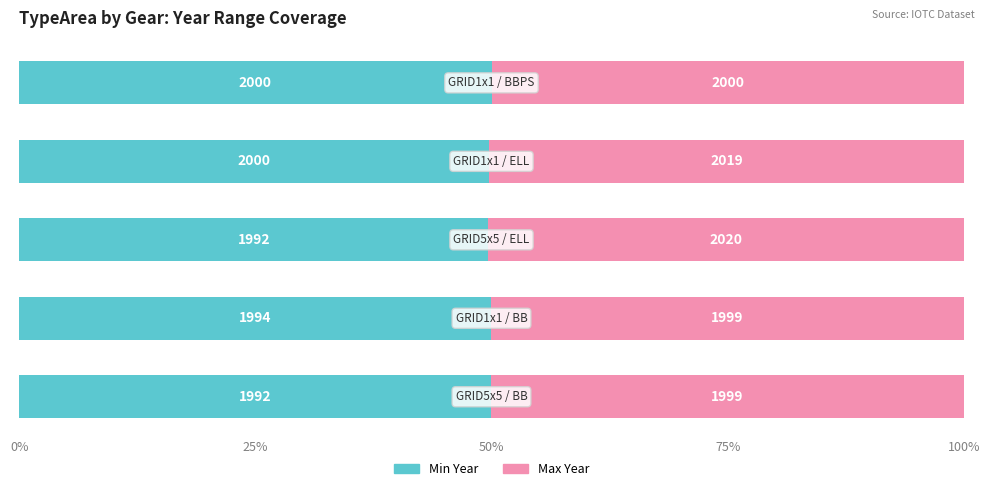

What are all the series names shown in the legend?

Min Year, Max Year